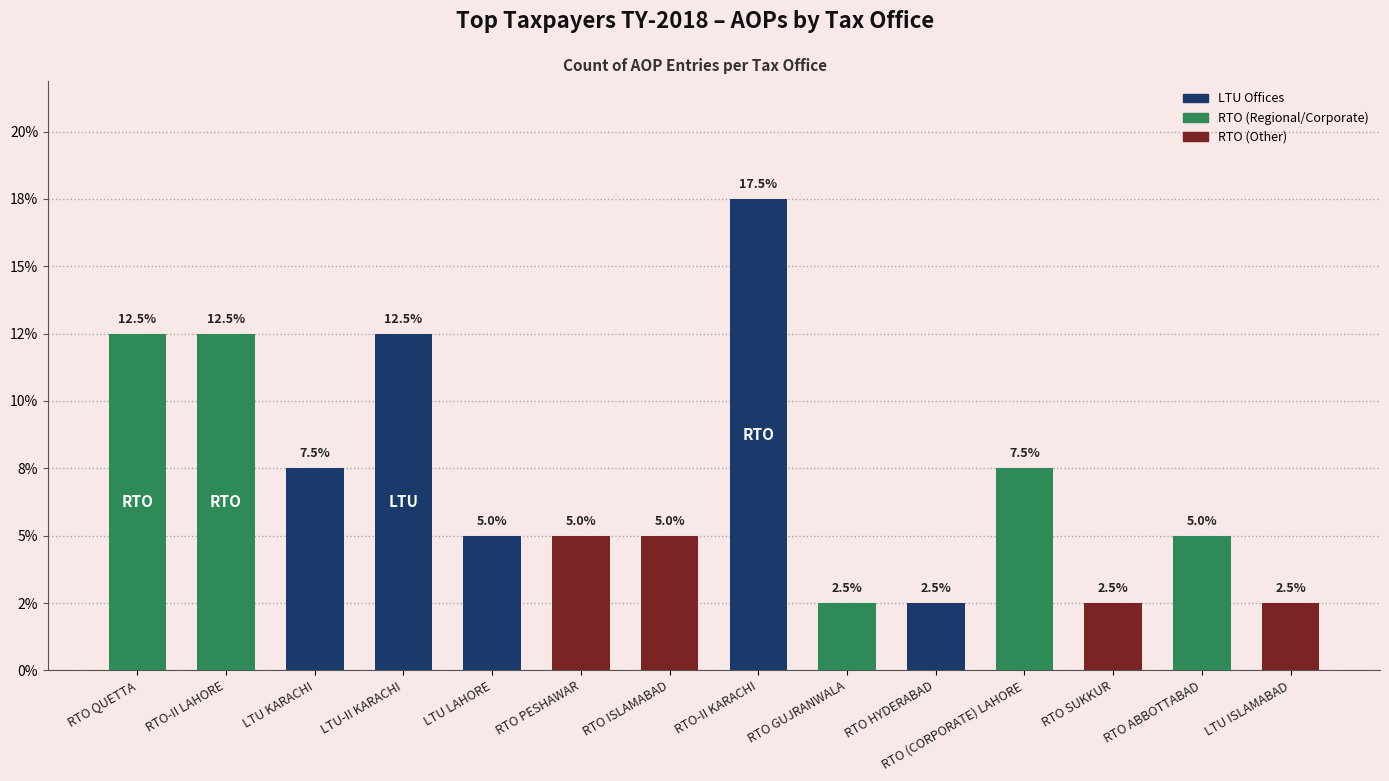

Are the bars horizontal?

No